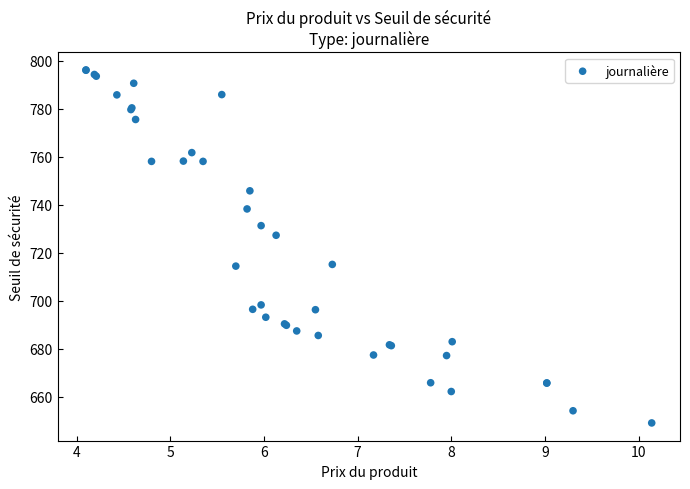

What Y value in the scatter plot is closest to 722?

727.2